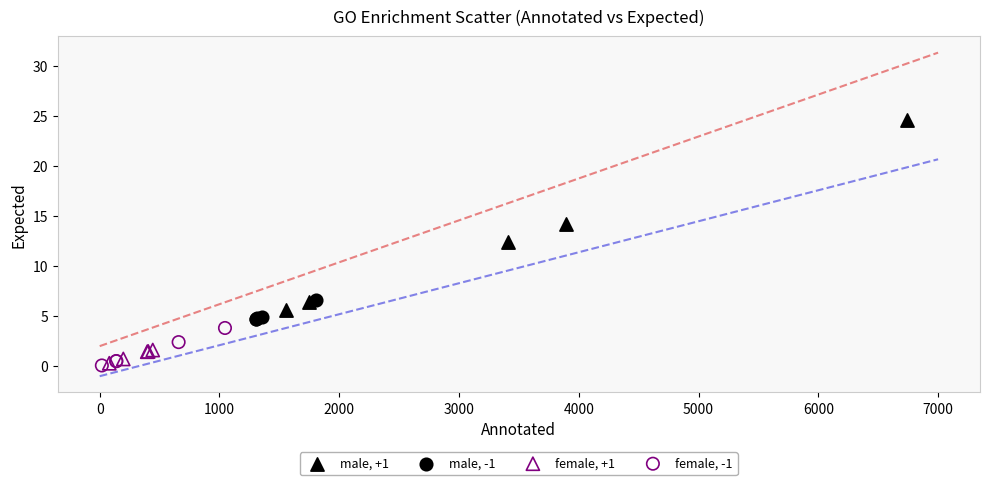

Which series has the widest spread of Y values?

male, +1